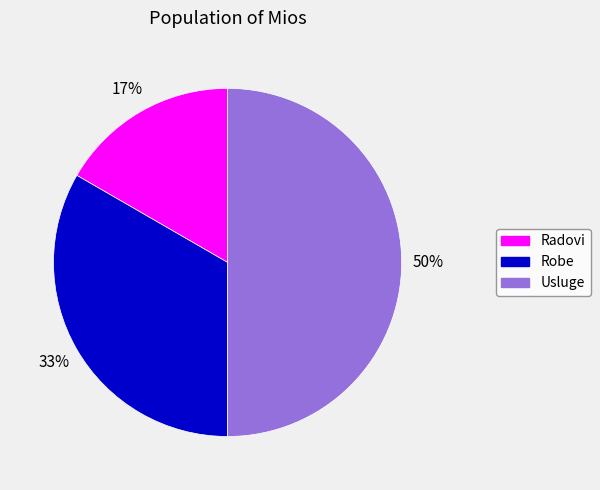

What is the smallest slice in the pie chart?

Radovi